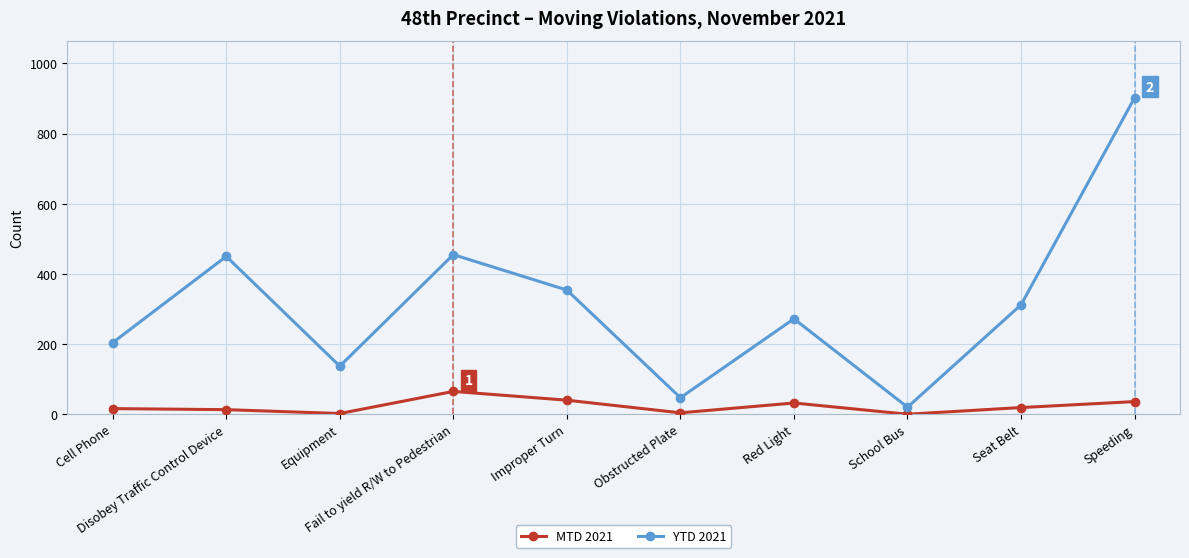

Does the chart have visible grid lines?

Yes